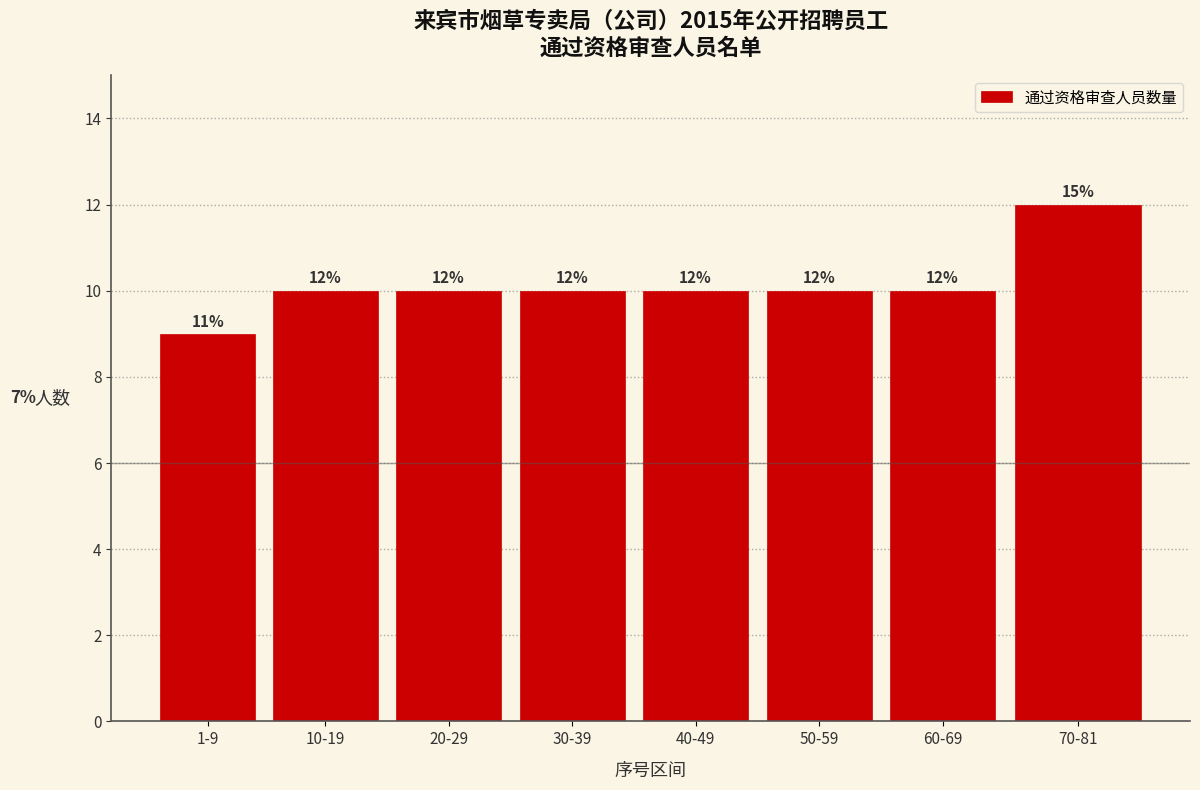

Reading right to left, list all the values displayed in this chart.

12	10	10	10	10	10	10	9